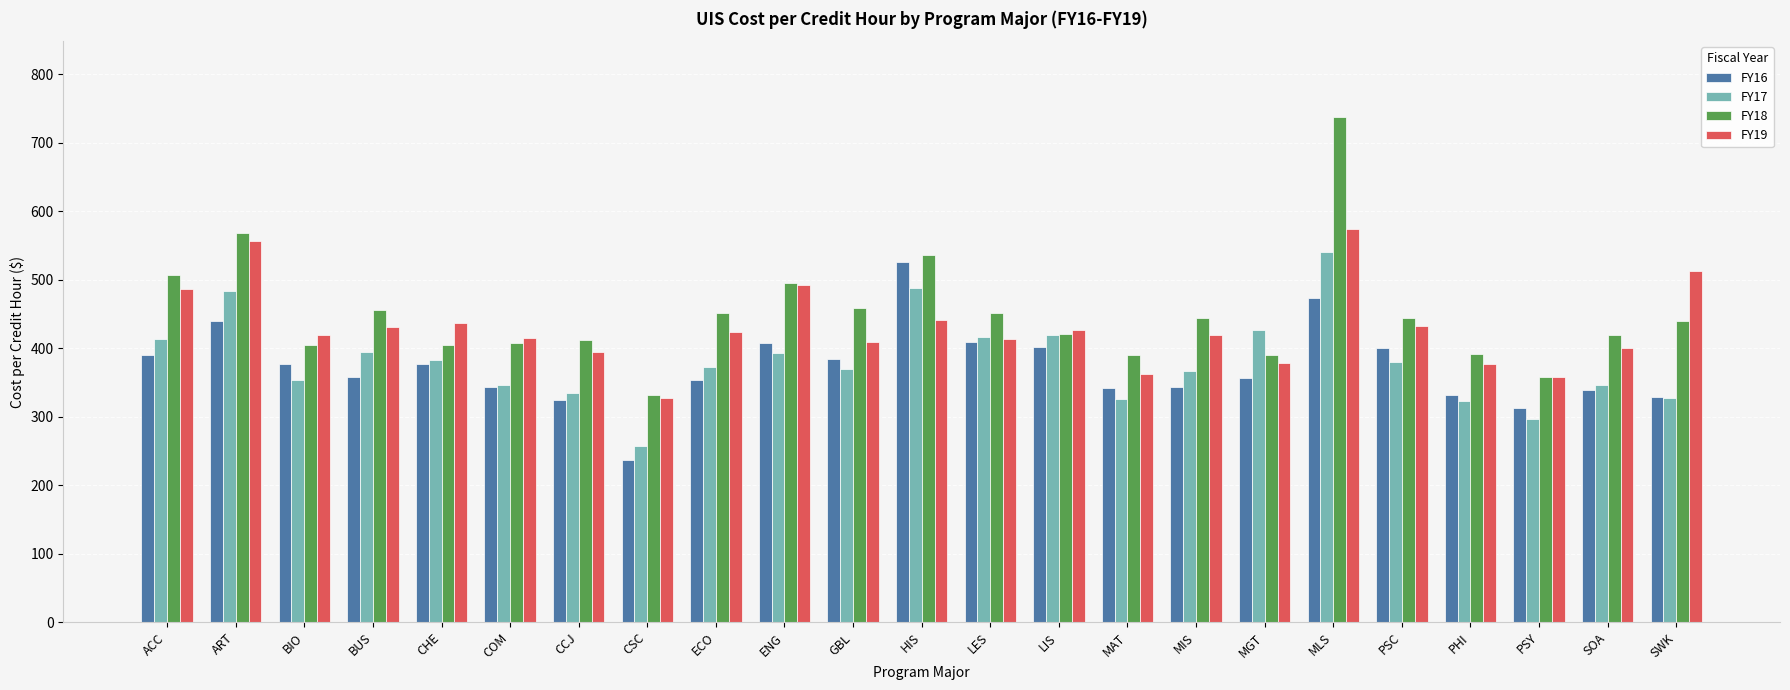

At which category does the chart reach its peak across all series?

MLS